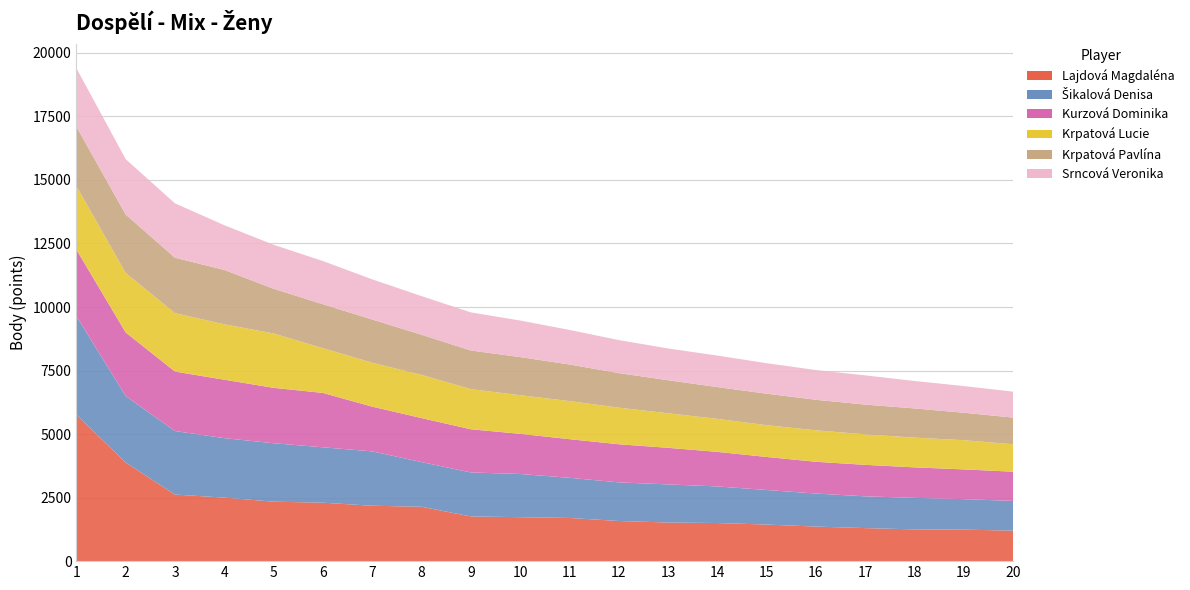

Reading left to right, transcribe all the data shown in this chart.

Lajdová Magdaléna: 5760	3880	2620	2500	2340	2300	2180	2140	1760	1730	1700	1580	1520	1500	1440	1360	1300	1250	1240	1200
Šikalová Denisa: 3880	2620	2500	2340	2300	2180	2140	1760	1730	1700	1580	1520	1500	1440	1360	1300	1250	1240	1200	1170
Kurzová Dominika: 2620	2500	2340	2300	2180	2140	1760	1730	1700	1580	1520	1500	1440	1360	1300	1250	1240	1200	1170	1150
Krpatová Lucie: 2500	2340	2300	2180	2140	1760	1730	1700	1580	1520	1500	1440	1360	1300	1250	1240	1200	1170	1150	1080
Krpatová Pavlína: 2340	2300	2180	2140	1760	1730	1700	1580	1520	1500	1440	1360	1300	1250	1240	1200	1170	1150	1080	1050
Srncová Veronika: 2300	2180	2140	1760	1730	1700	1580	1520	1500	1440	1360	1300	1250	1240	1200	1170	1150	1080	1050	1020